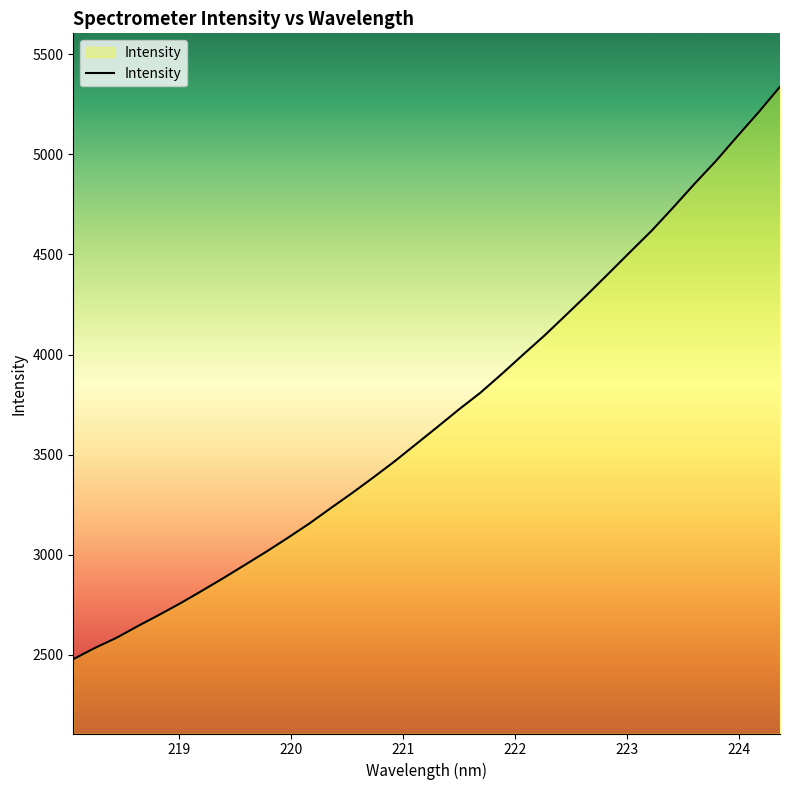

What is the minimum value shown in the chart?

2477.2